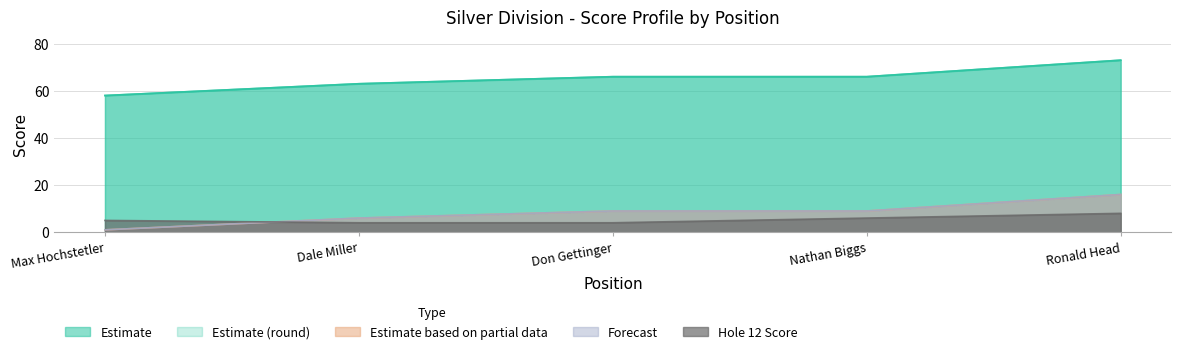

Does the chart have visible grid lines?

Yes